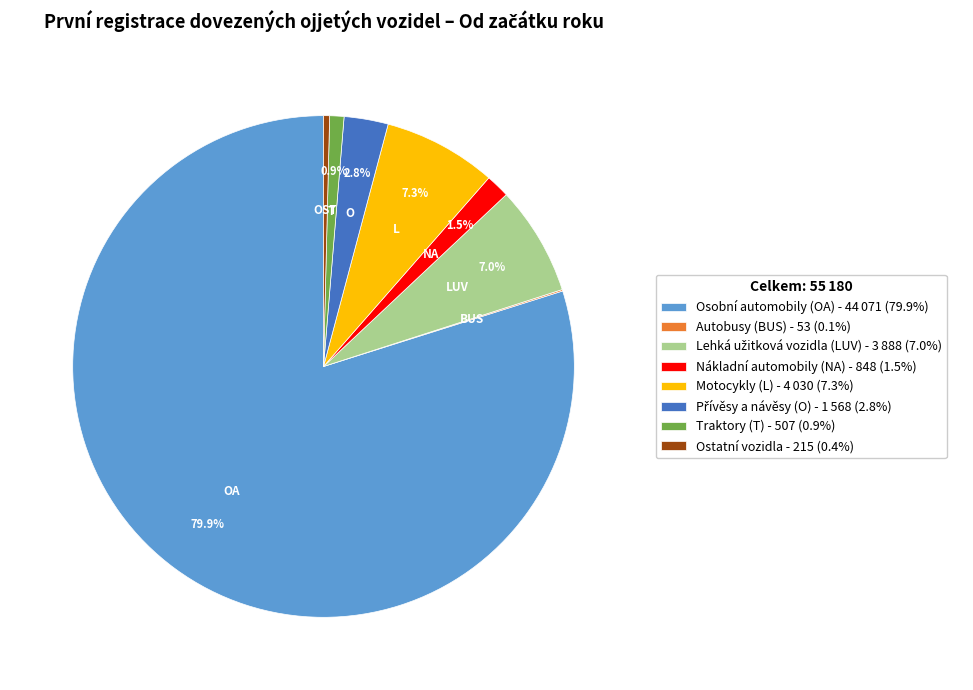

Does Nákladní automobily (NA) - 848 (1.5%) represent more than half of the total?

No